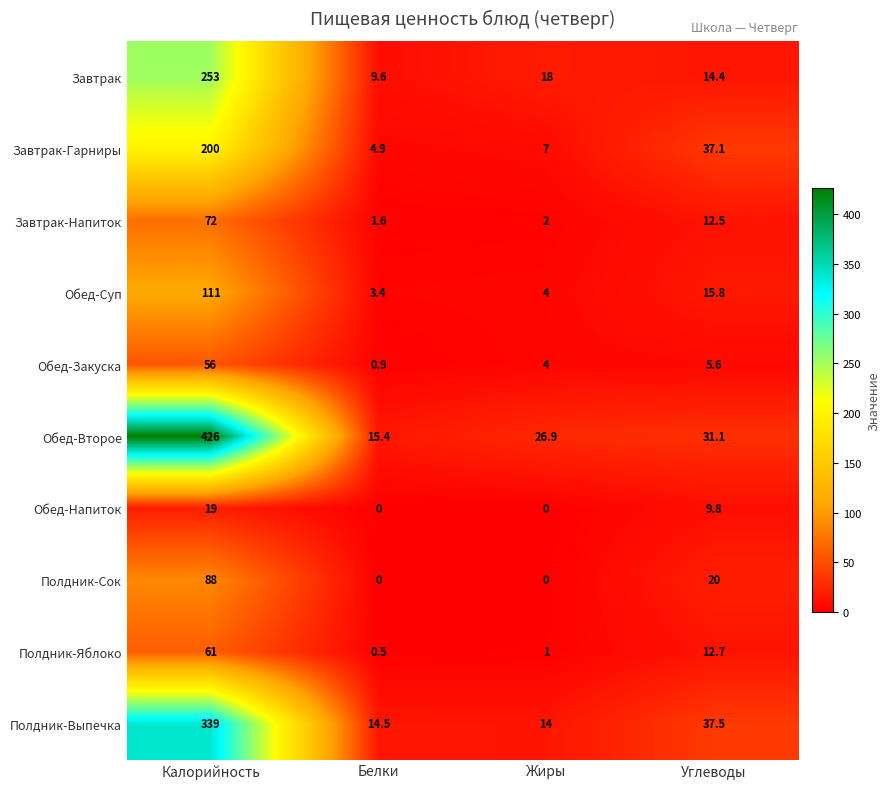

At how many categories does at least one series exceed 341?

1